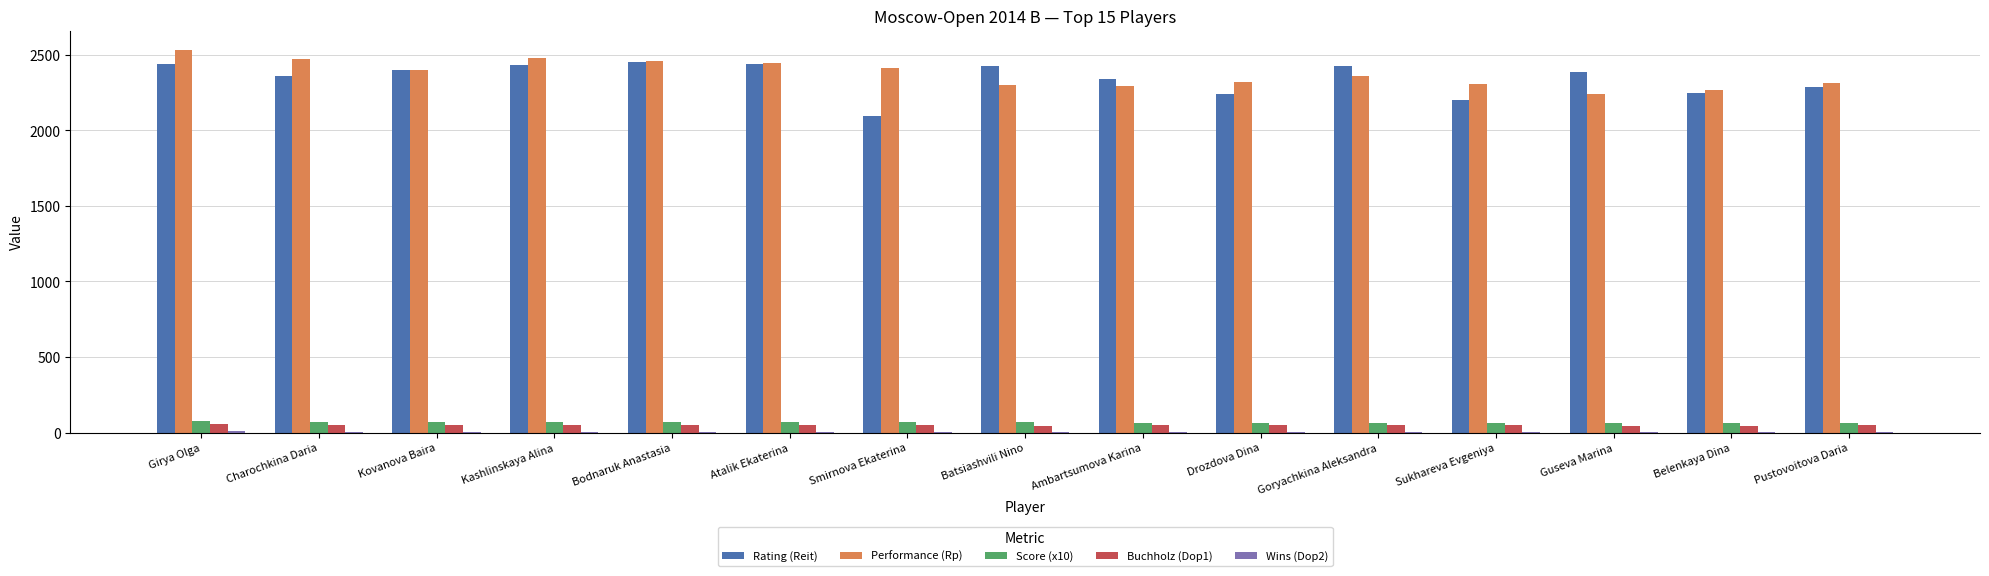

What is the highest value of the Performance (Rp) series?

2534